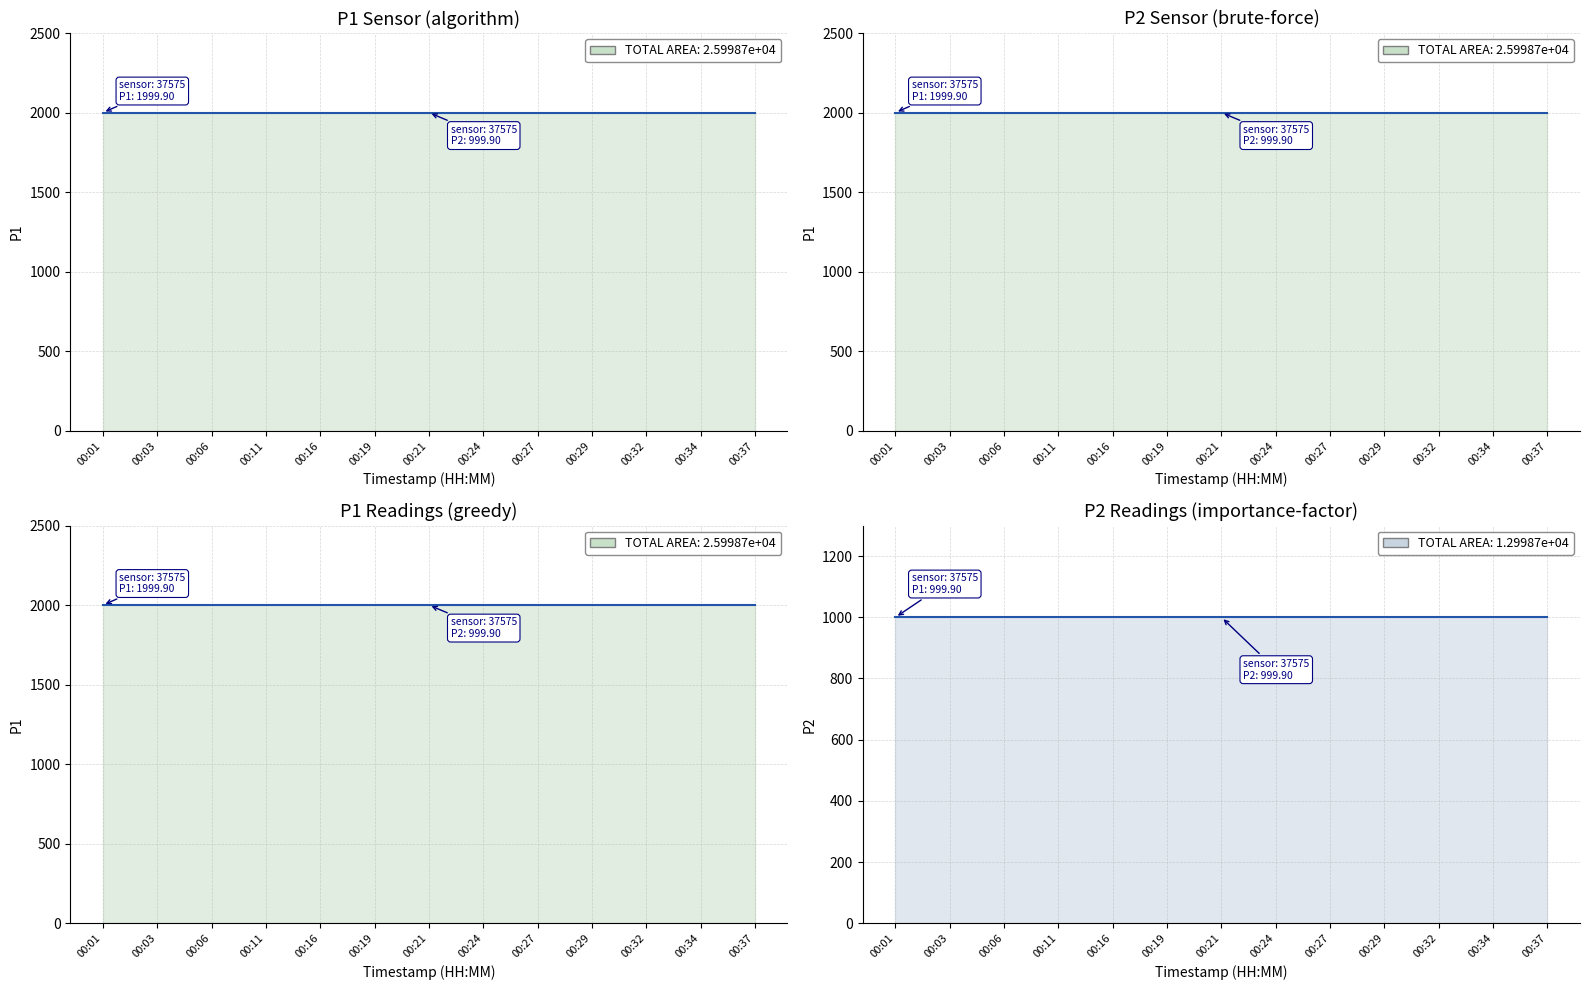

At how many categories does at least one series exceed 1498?

13